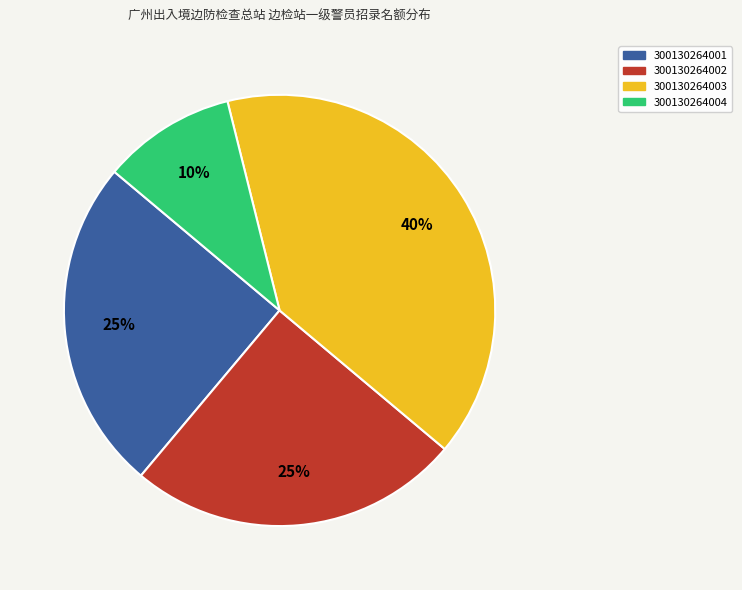

How many segments does this pie chart have?

4